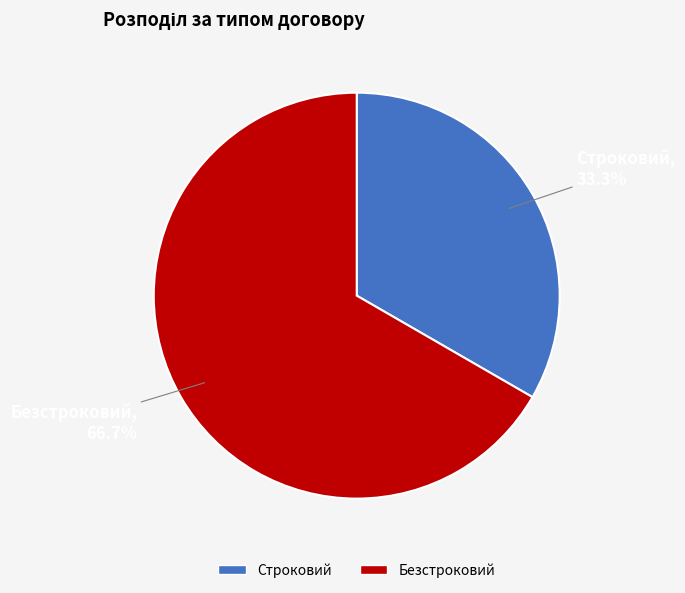

How many slices are in this pie chart?

2